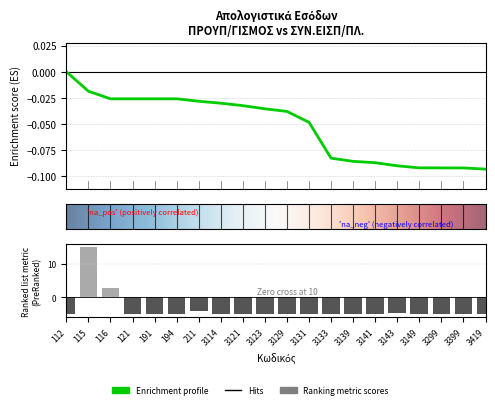

Rank the categories by value from lowest to highest.

112, 121, 191, 194, 3114, 3121, 3123, 3129, 3131, 3133, 3139, 3141, 3399, 3419, 3149, 3299, 3143, 211, 116, 115